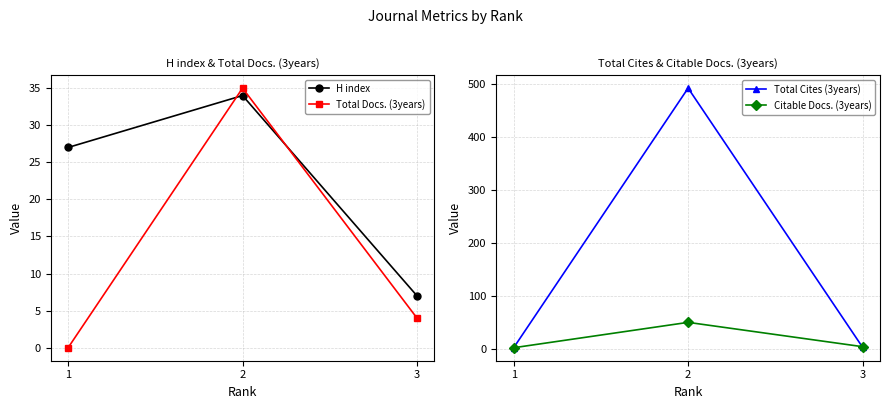

At 1, list the series in order from smallest to largest.

Total Docs. (3years), Total Cites (3years), Citable Docs. (3years), H index